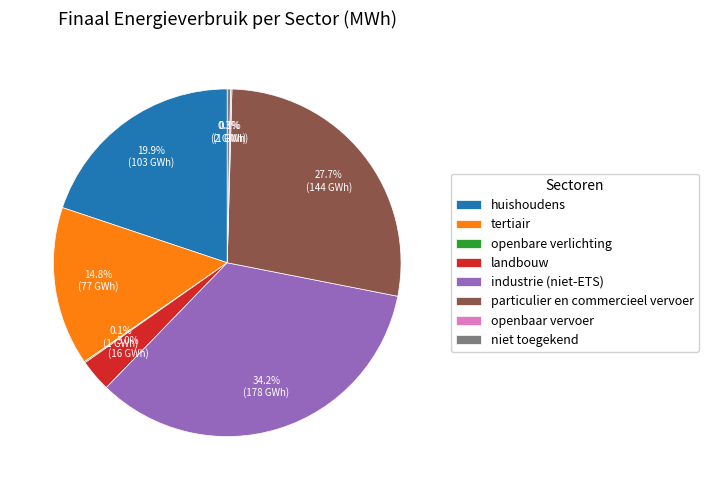

Does industrie (niet-ETS) account for over 50% of the chart?

No